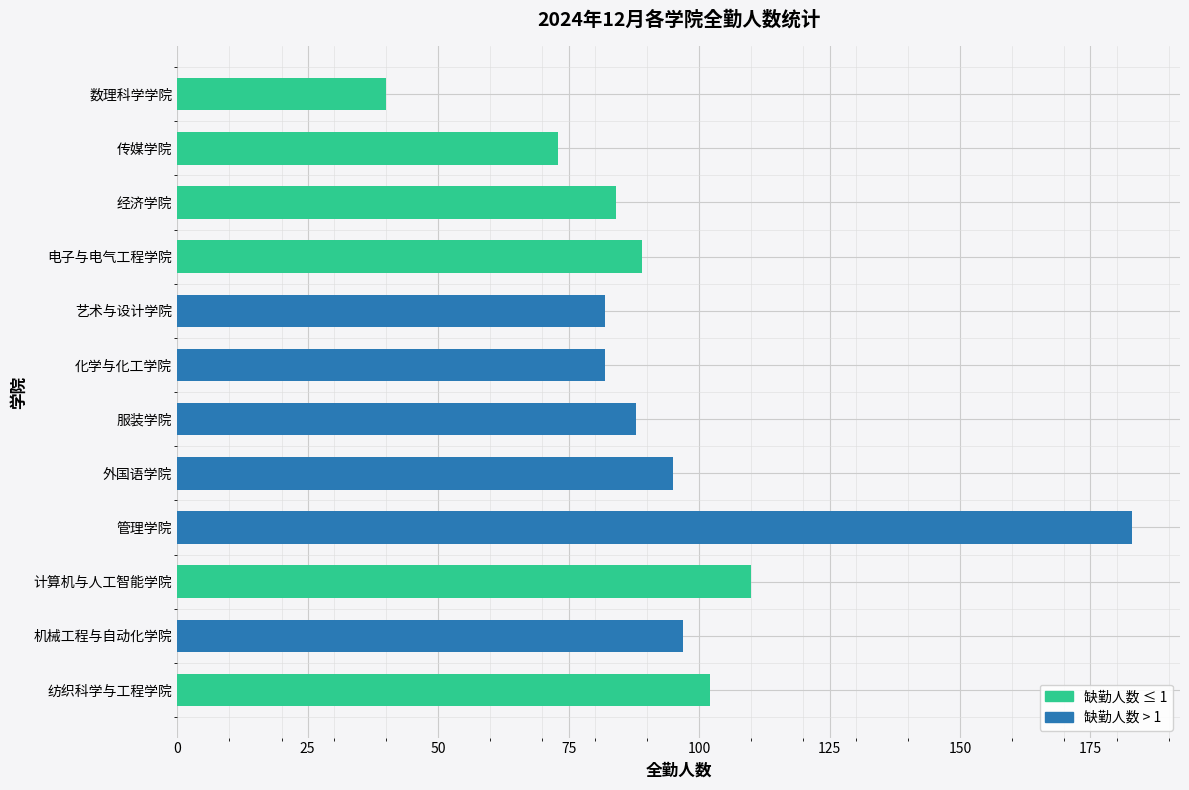

The chart shows a value of 52 at 艺术与设计学院. True or false?

False